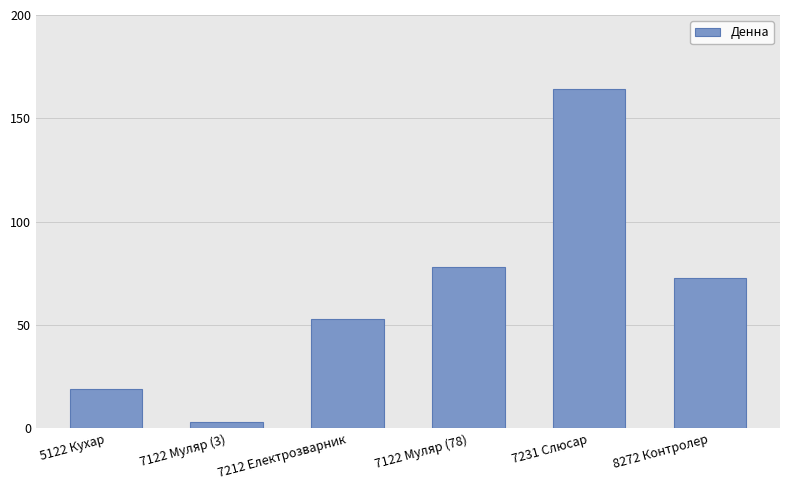

What is the greatest value displayed?

164